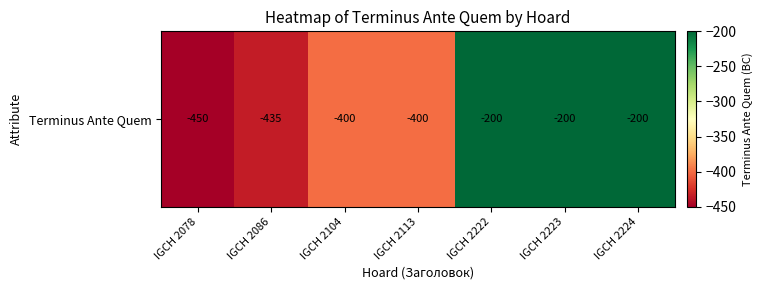

Reading left to right, what are all the values shown in this chart?

-450	-435	-400	-400	-200	-200	-200